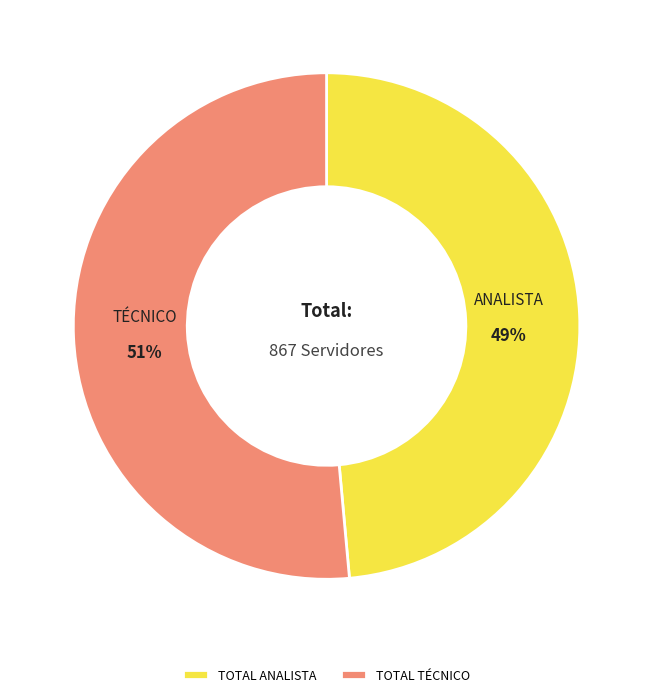

What percentage is the TOTAL ANALISTA slice, to the nearest percent?

49%